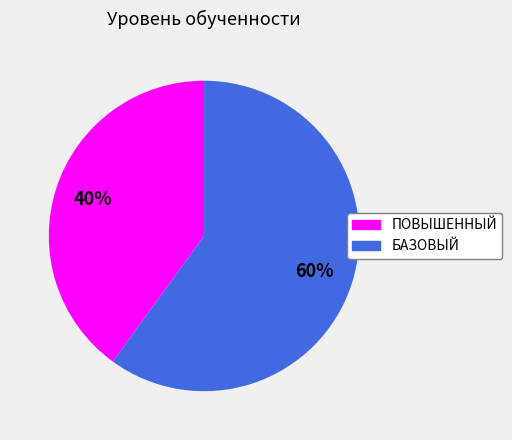

True or false: ПОВЫШЕННЫЙ accounts for 34% of the total.

False